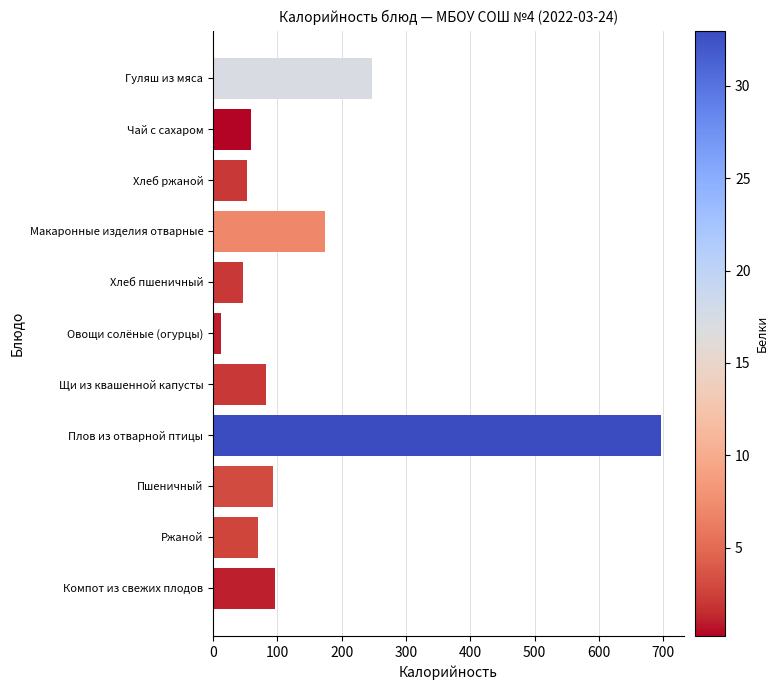

What is the sum of the values at Хлеб пшеничный and Гуляш из мяса?

294.5